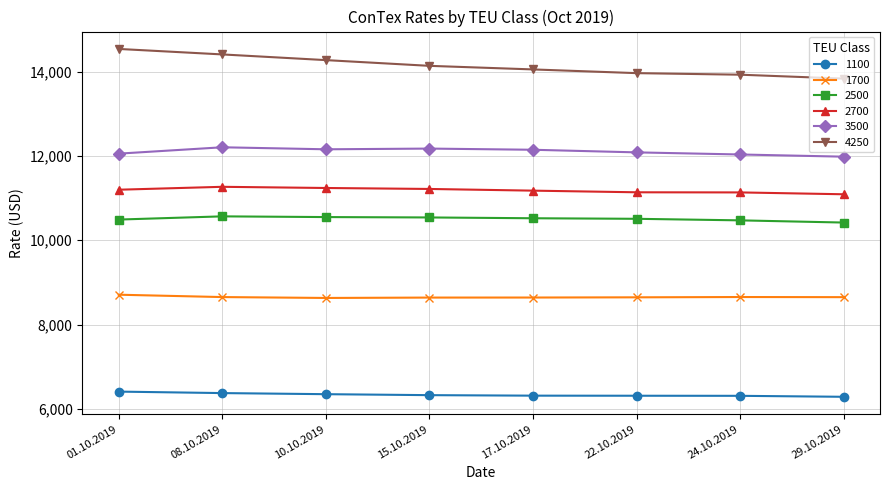

Does the chart display data point markers on the line(s)?

Yes